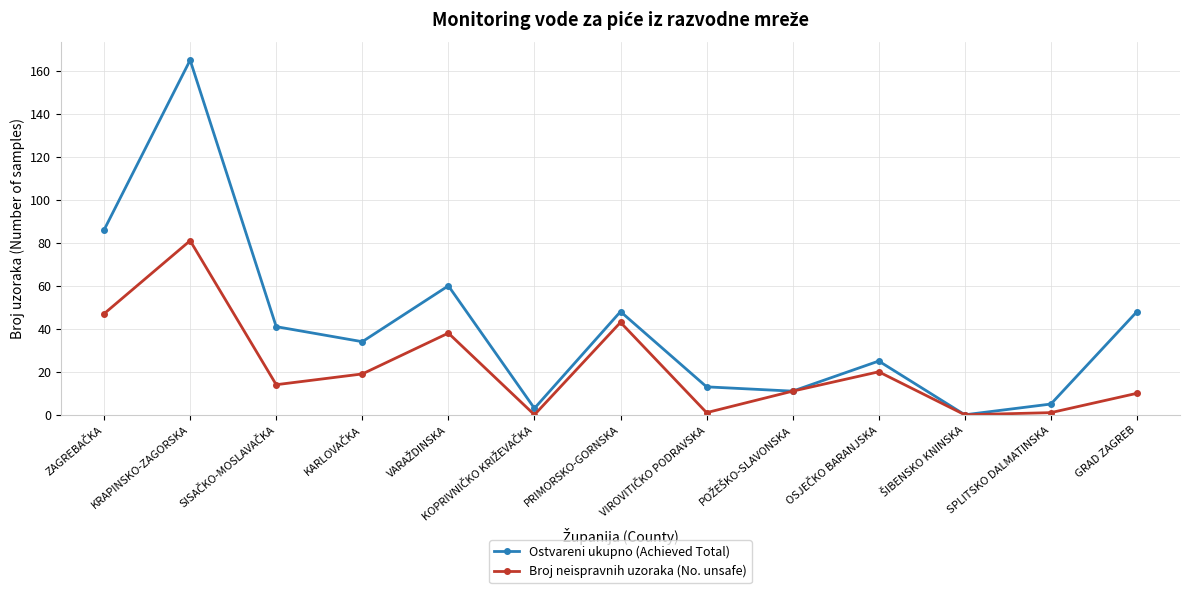

True or false: Broj neispravnih uzoraka (No. unsafe) has a value of 143 at KRAPINSKO-ZAGORSKA.

False